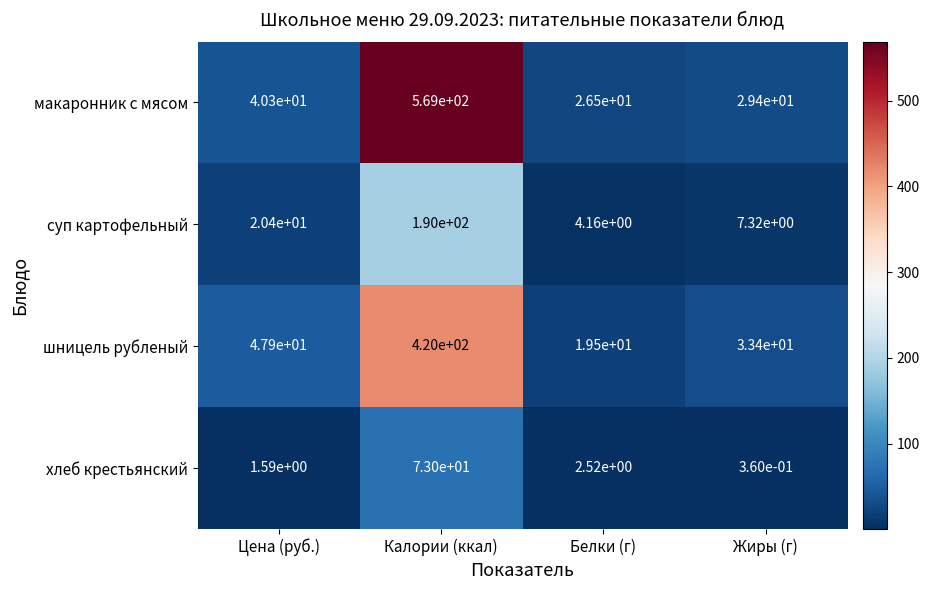

Which series has the widest spread of values?

макаронник с мясом